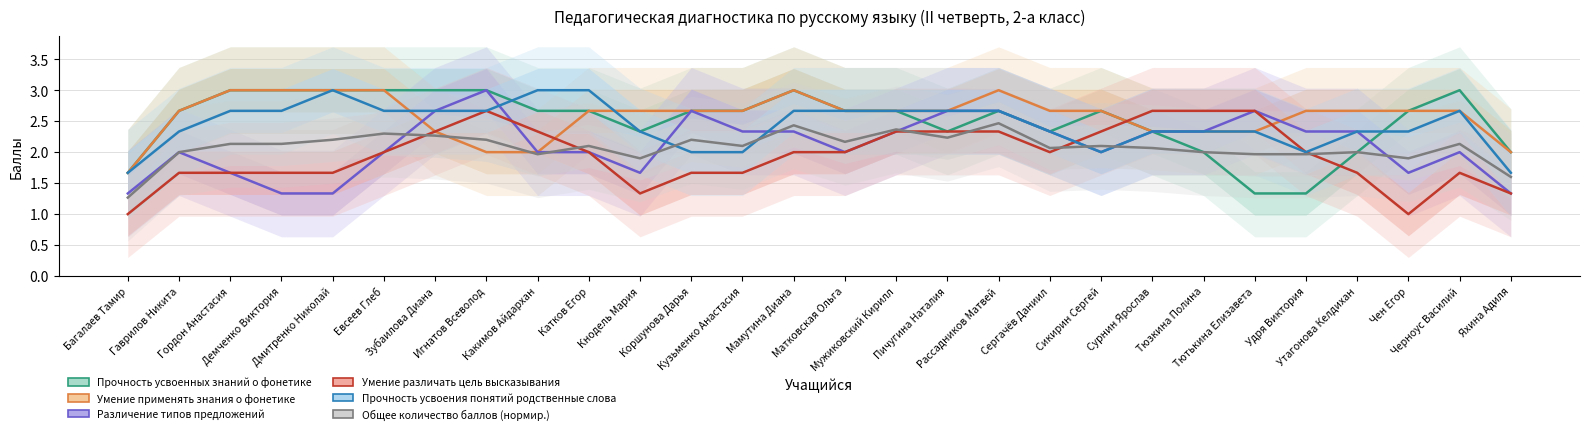

Rank the series at Мужиковский Кирилл from highest to lowest value.

Прочность усвоенных знаний о фонетике, Умение применять знания о фонетике, Прочность усвоения понятий родственные слова, Общее количество баллов (нормир.), Различение типов предложений, Умение различать цель высказывания